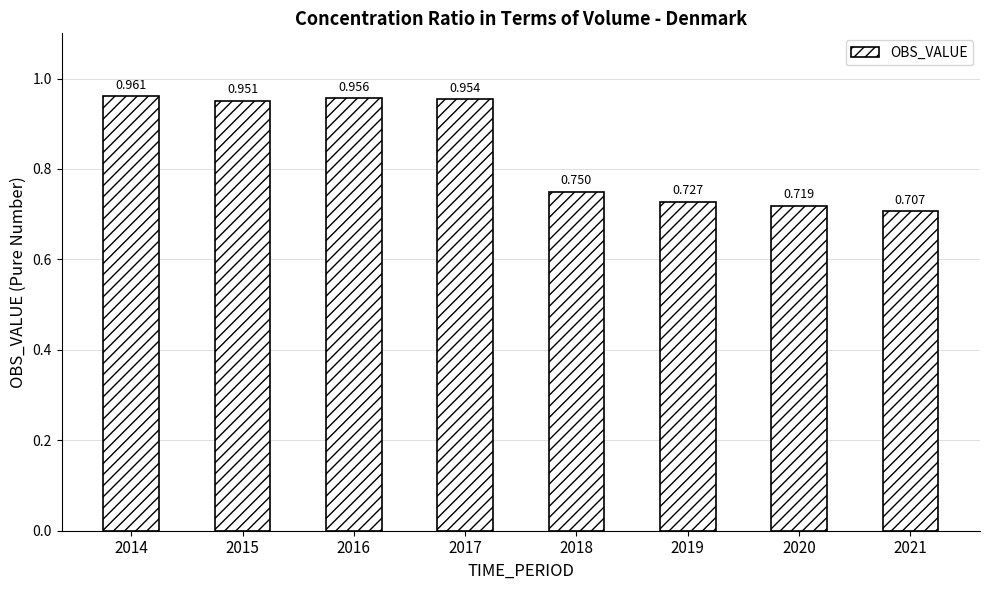

What is the sum of the values at 2016 and 2015?

1.9